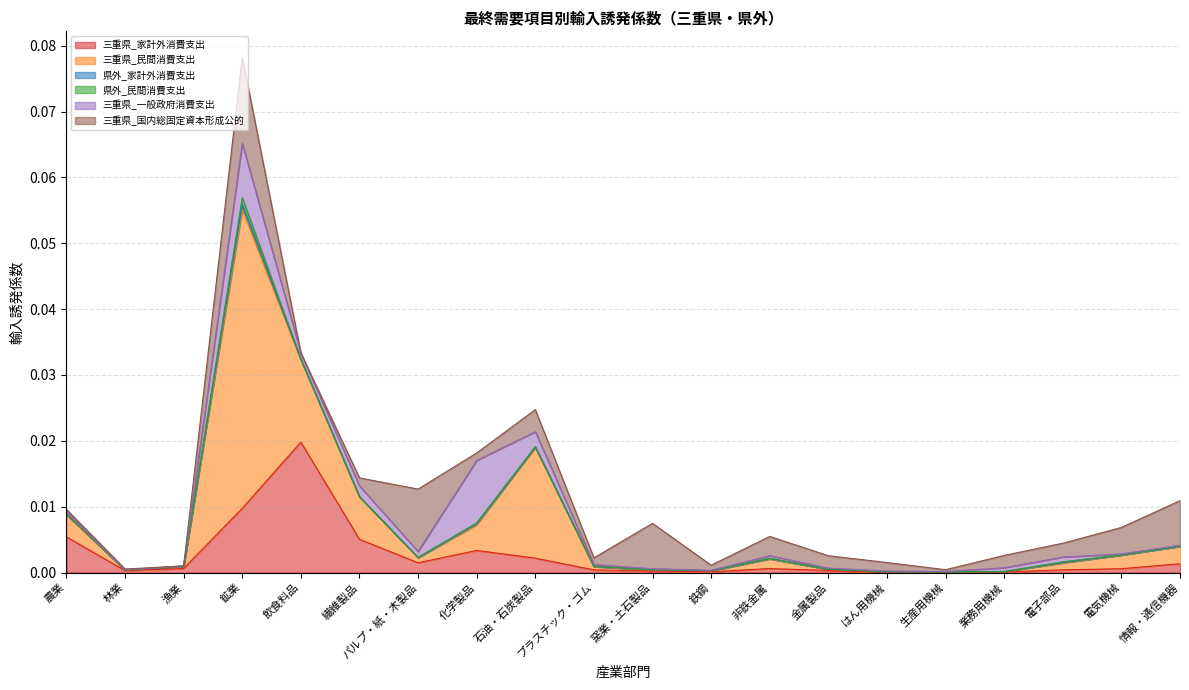

True or false: 県外_民間消費支出 has a value of 0.0 at 電子部品.

True